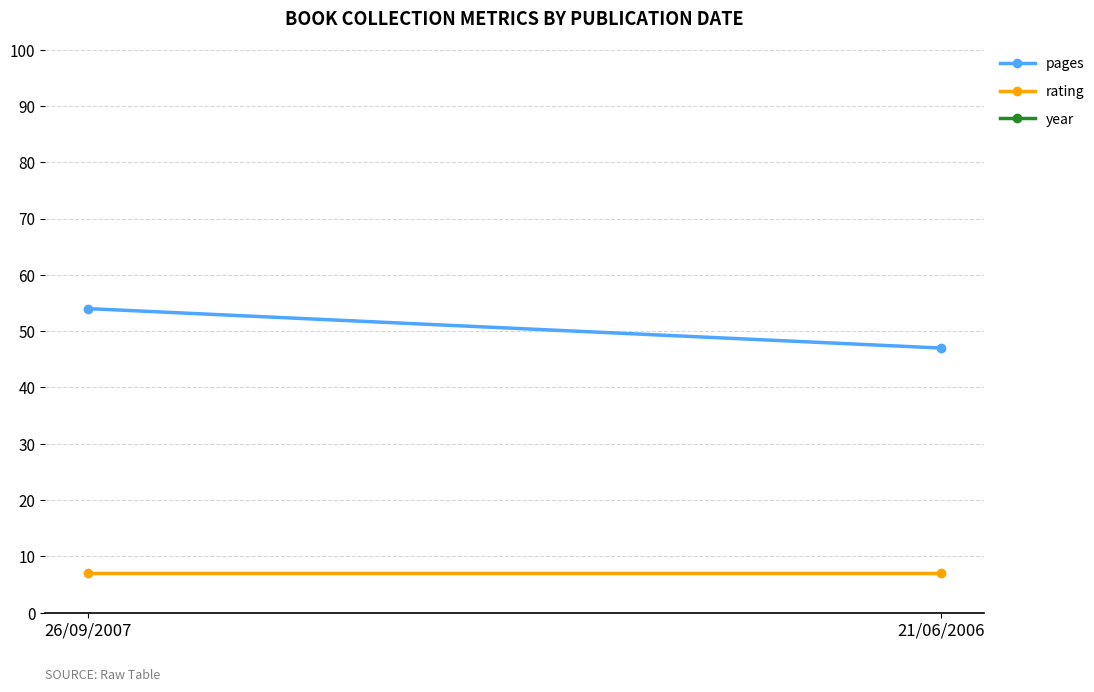

What are all the series names shown in the legend?

pages, rating, year